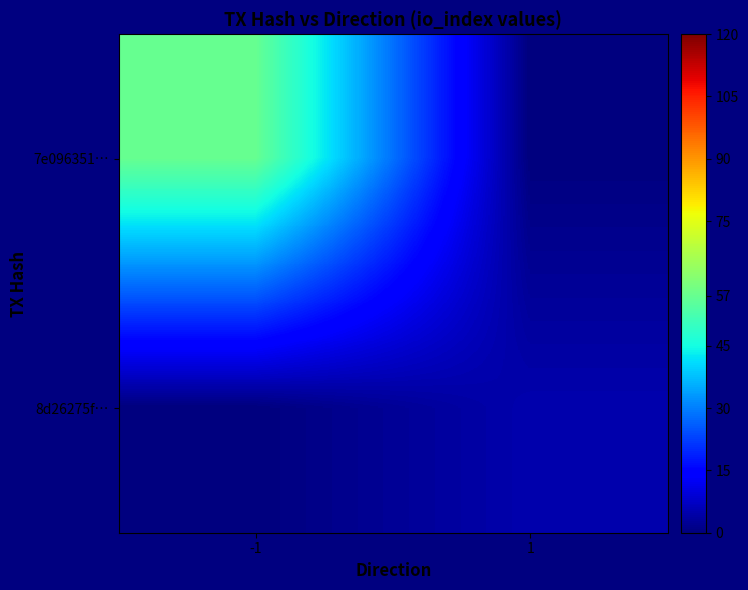

Reading right to left, what are all the values shown in this chart?

7e096351…: 1=0	-1=57
8d26275f…: 1=5	-1=0